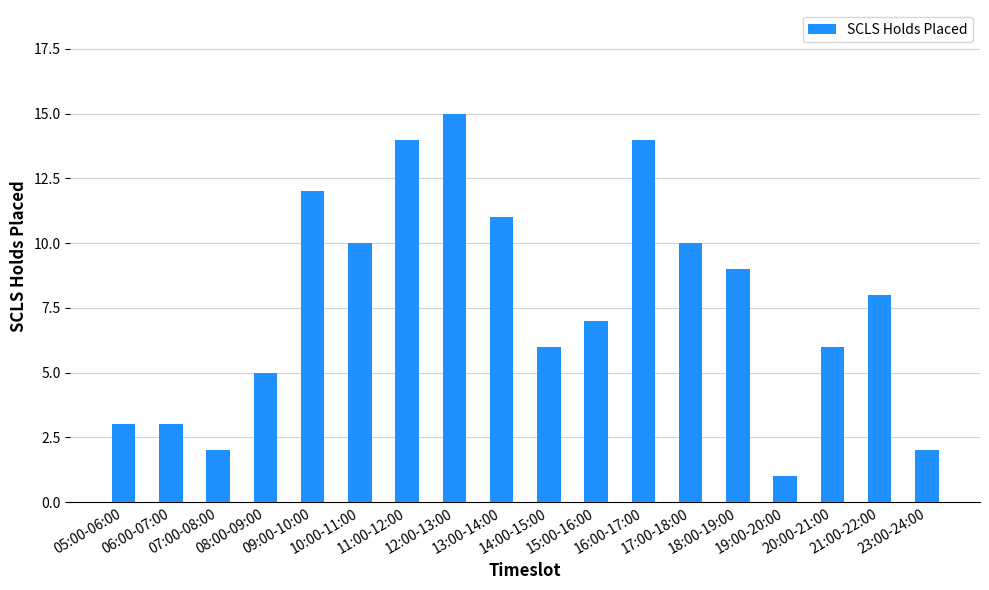

How many bars are there in total?

18